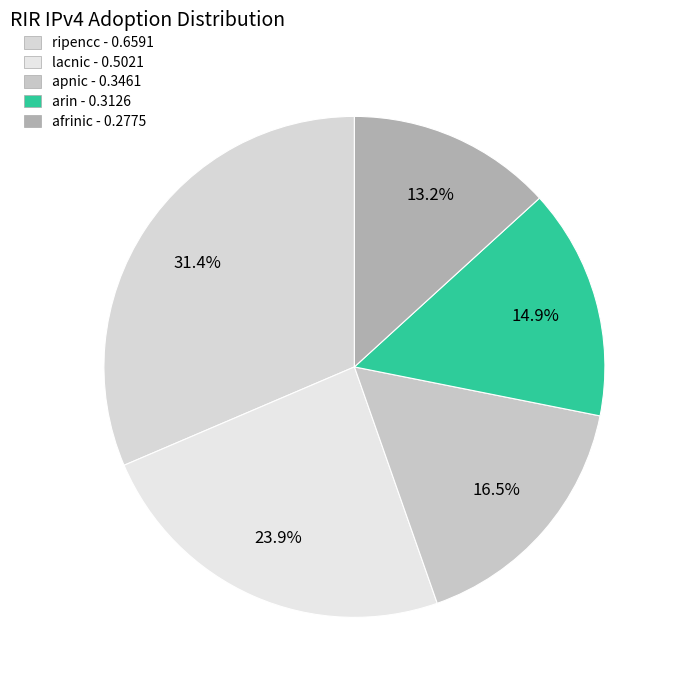

To the nearest percent, what is the difference between the largest and smallest slice percentages?

18%